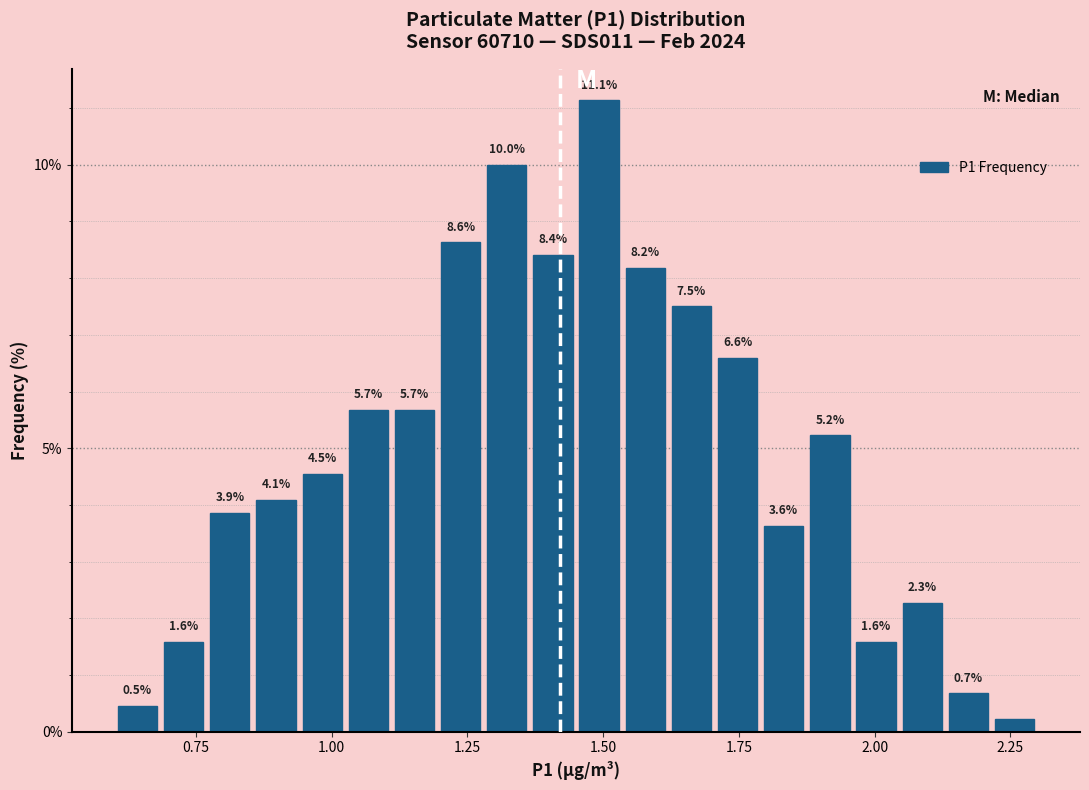

Read against the x-axis, roughly where is the centre of the tallest bar?

1.50